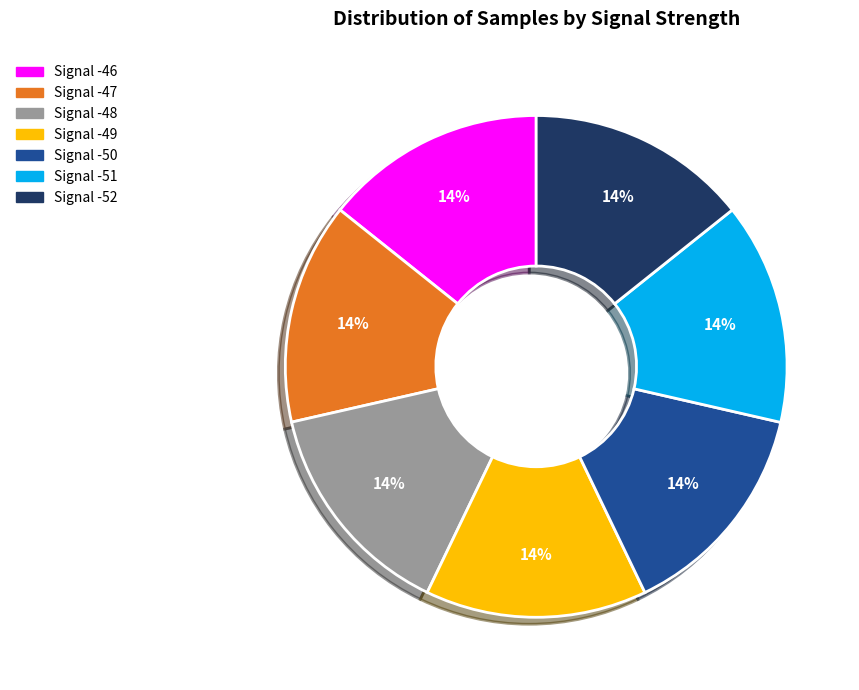

Is it true that Signal -49 is 14% of the pie?

True